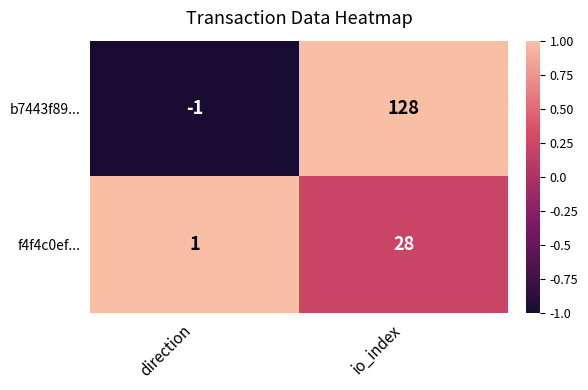

What is the spread (max minus min) of values at io_index?

100